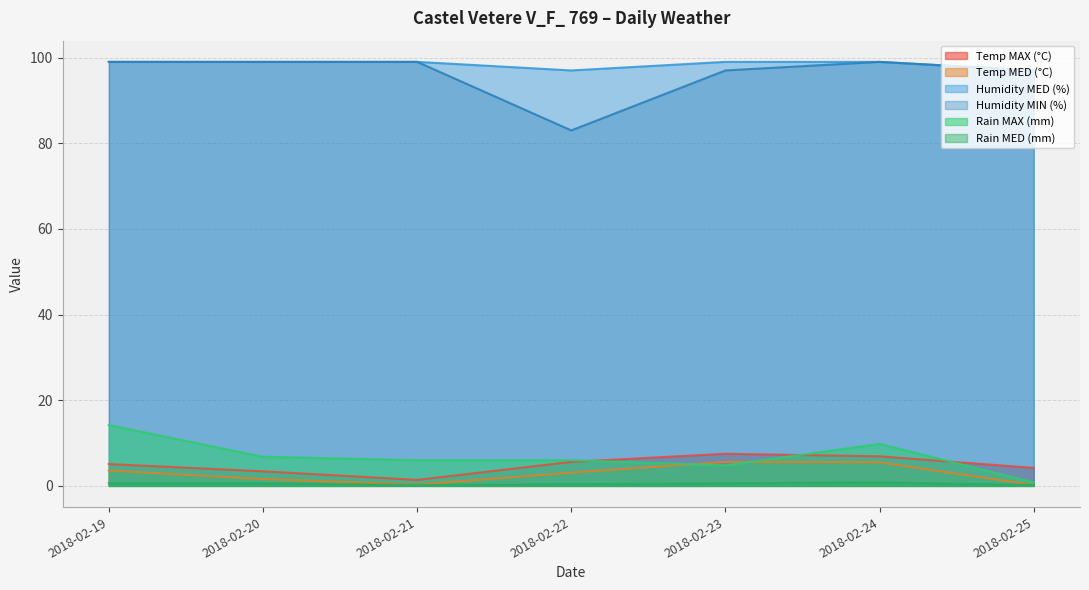

Reading left to right, what are all the values shown in this chart?

Temp MAX (°C): 5.1	3.4	1.4	5.6	7.5	6.9	4.2
Temp MED (°C): 3.6	1.6	0.3	3.1	5.6	5.5	0.2
Humidity MED (%): 99.0	99.0	99.0	97.0	99.0	99.0	97.0
Humidity MIN (%): 99.0	99.0	99.0	83.0	97.0	99.0	97.0
Rain MAX (mm): 14.2	6.8	6.0	6.0	4.8	9.8	0.8
Rain MED (mm): 0.6	0.6	0.2	0.4	0.6	0.8	0.2